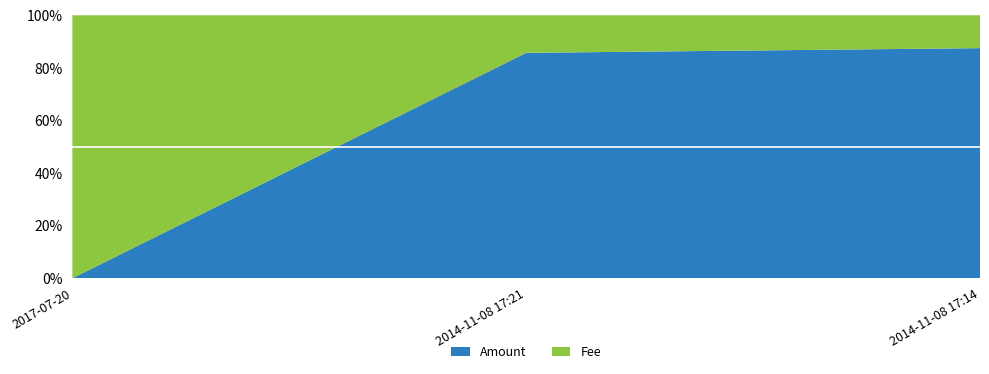

Reading left to right, what are all the values shown in this chart?

Amount: 2017-07-20=0	2014-11-08 17:21=6	2014-11-08 17:14=7
Fee: 2017-07-20=1	2014-11-08 17:21=1	2014-11-08 17:14=1